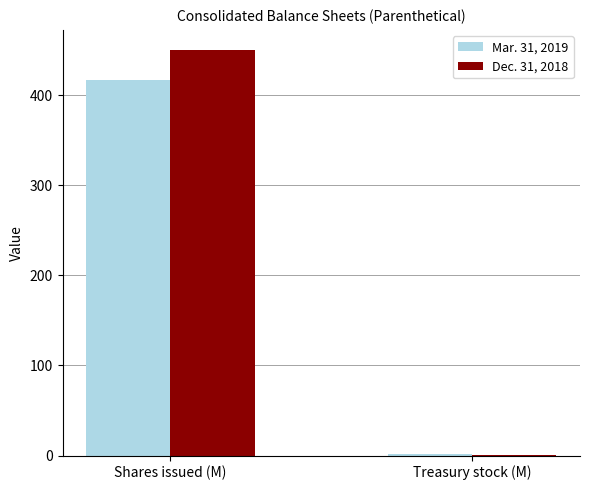

Is the value of Dec. 31, 2018 at Shares issued (M) greater than the value of Mar. 31, 2019 at Shares issued (M)?

Yes